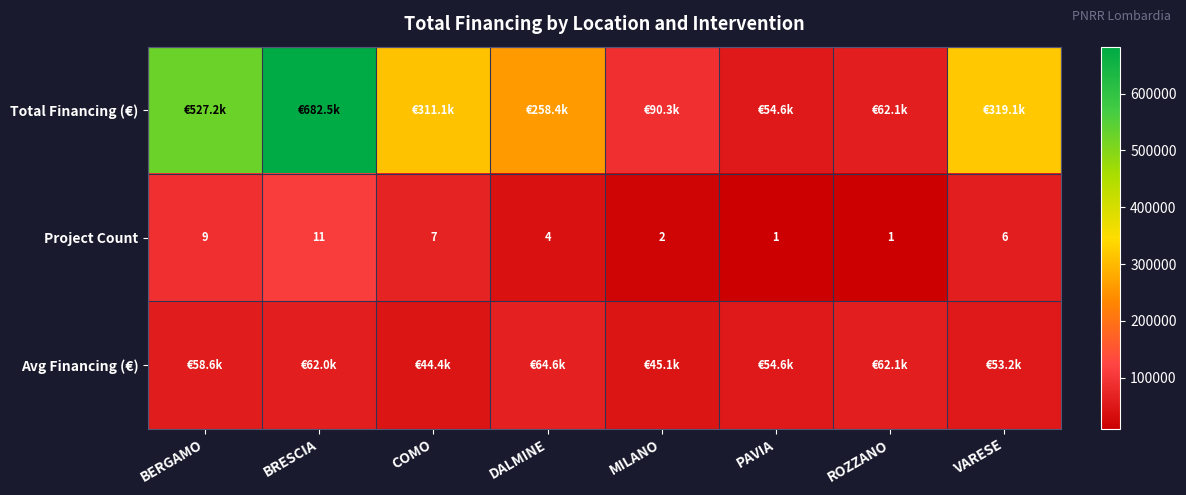

At which label is Project Count closest to 6?

VARESE